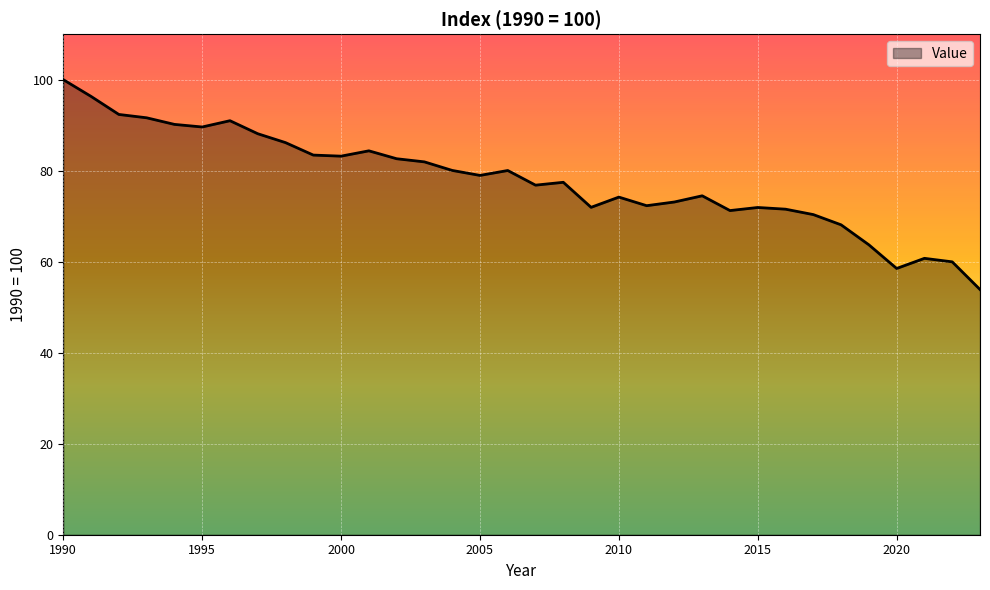

What is the difference between the maximum and minimum values?

46.1